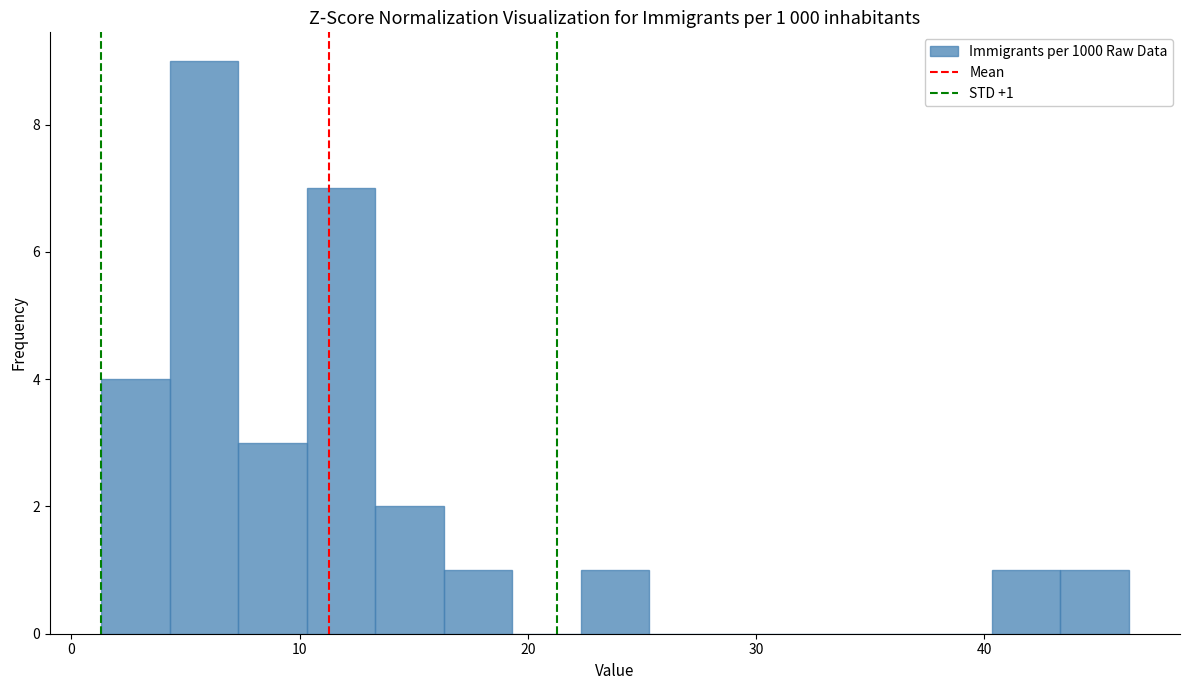

Read against the x-axis, roughly where is the centre of the tallest bar?

6